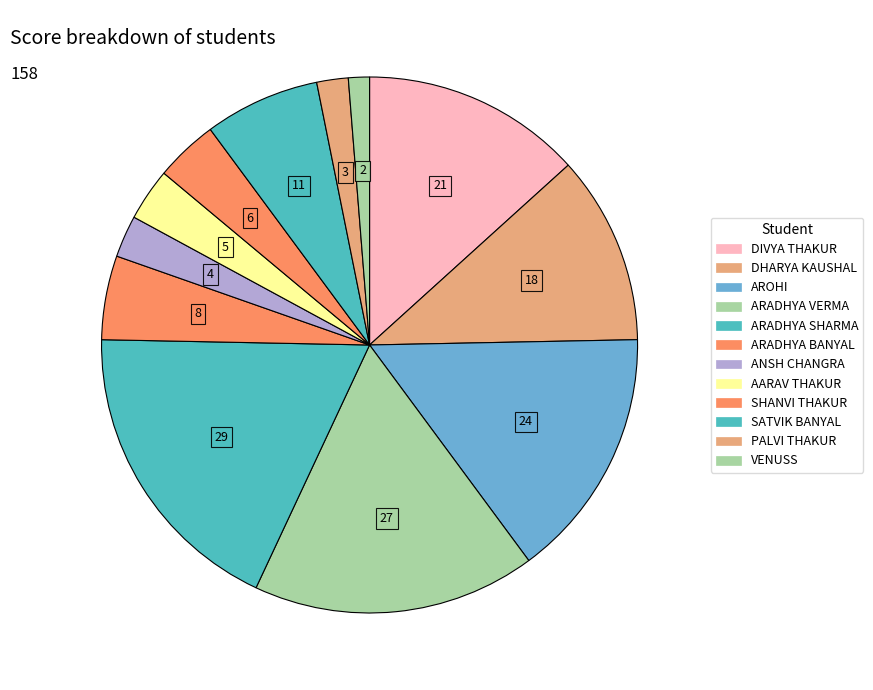

How many segments does this pie chart have?

12